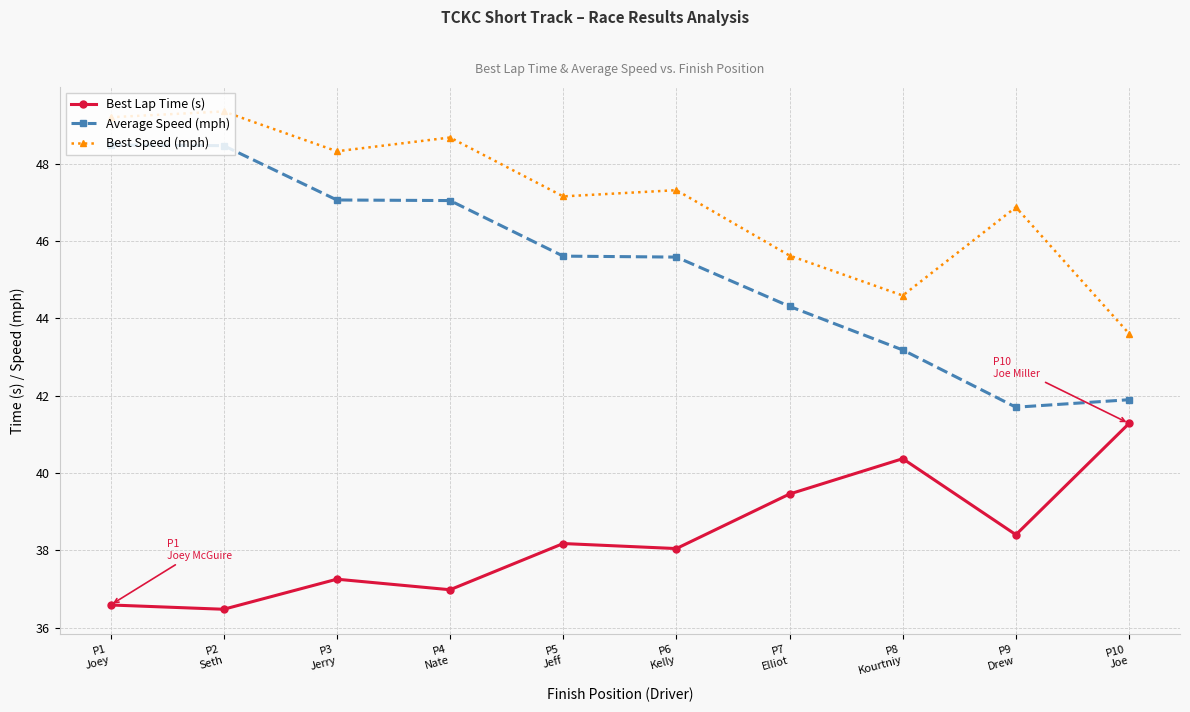

The Best Lap Time (s) series shows 41.3 at P10
Joe. True or false?

True